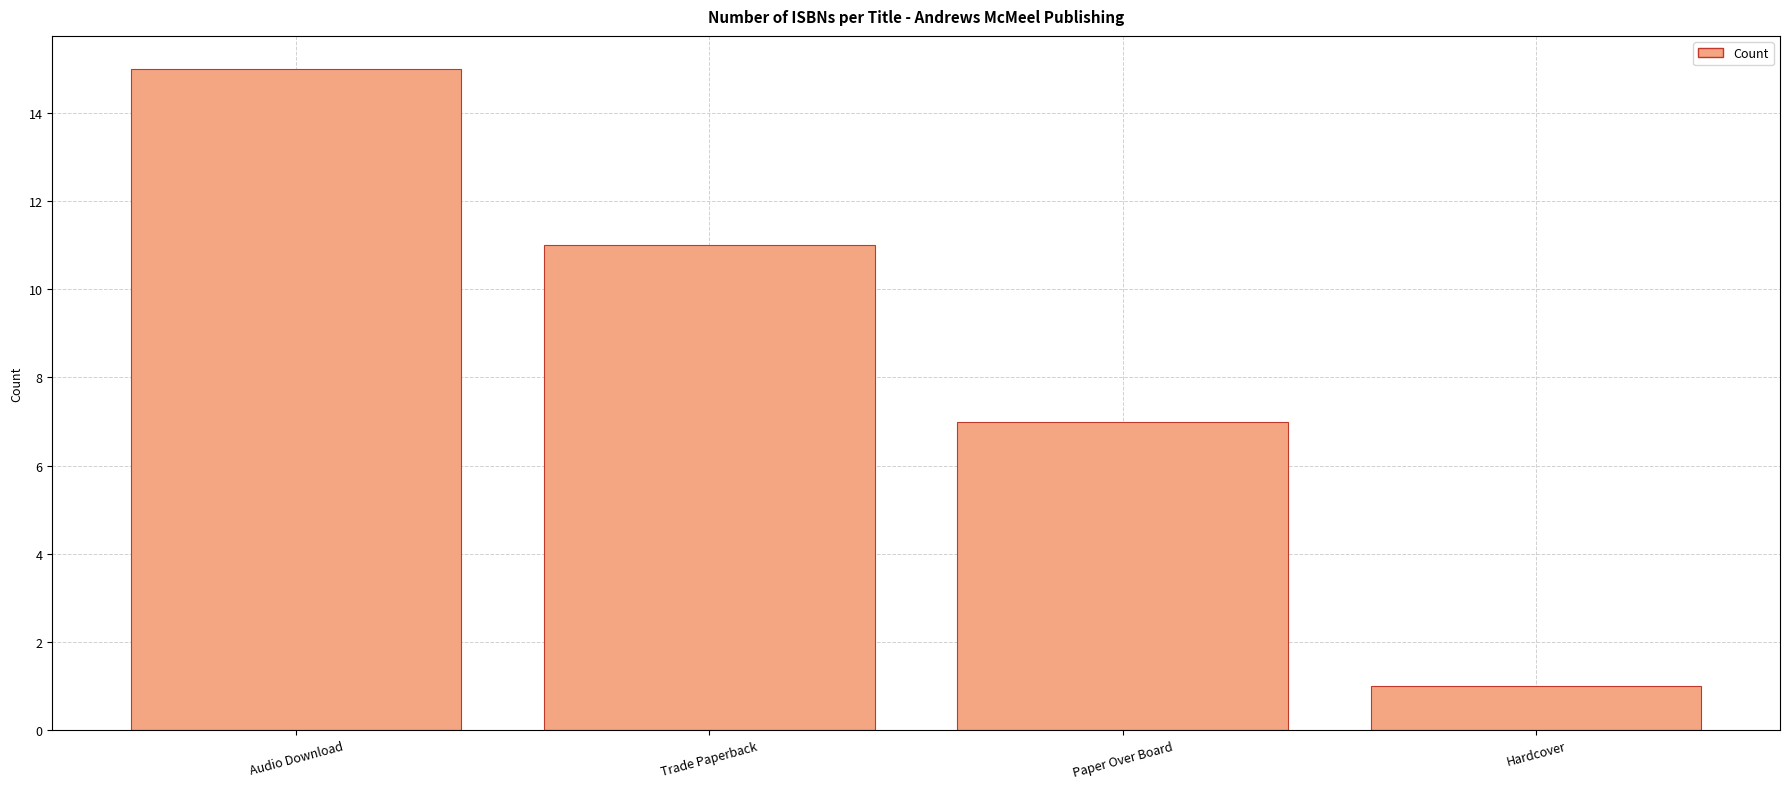

Count the number of categories in the chart.

4